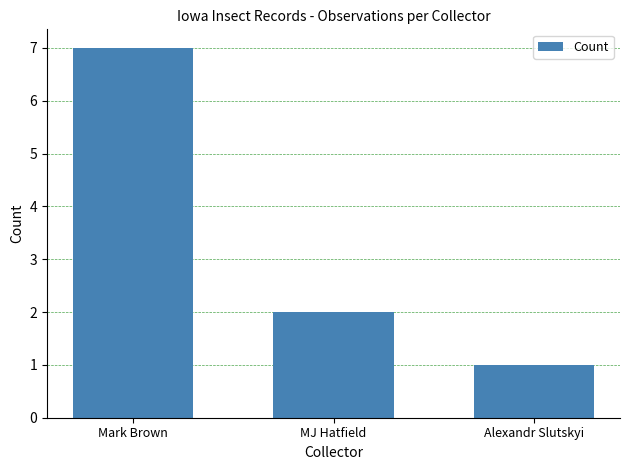

Is it true that the value at Mark Brown is 4?

False